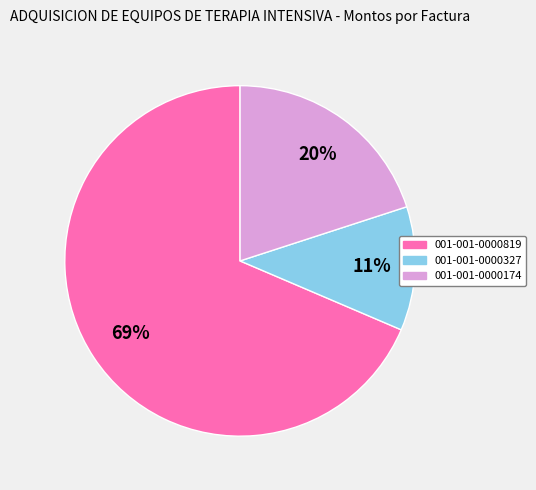

To the nearest percent, what percentage of the pie is 001-001-0000819?

69%